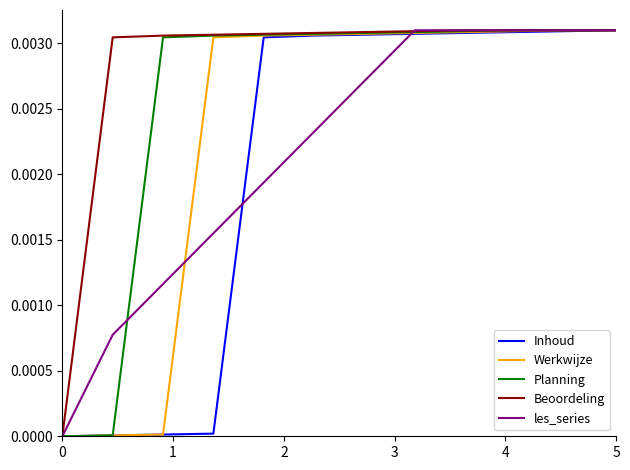

Which series has the largest total across all categories?

Beoordeling